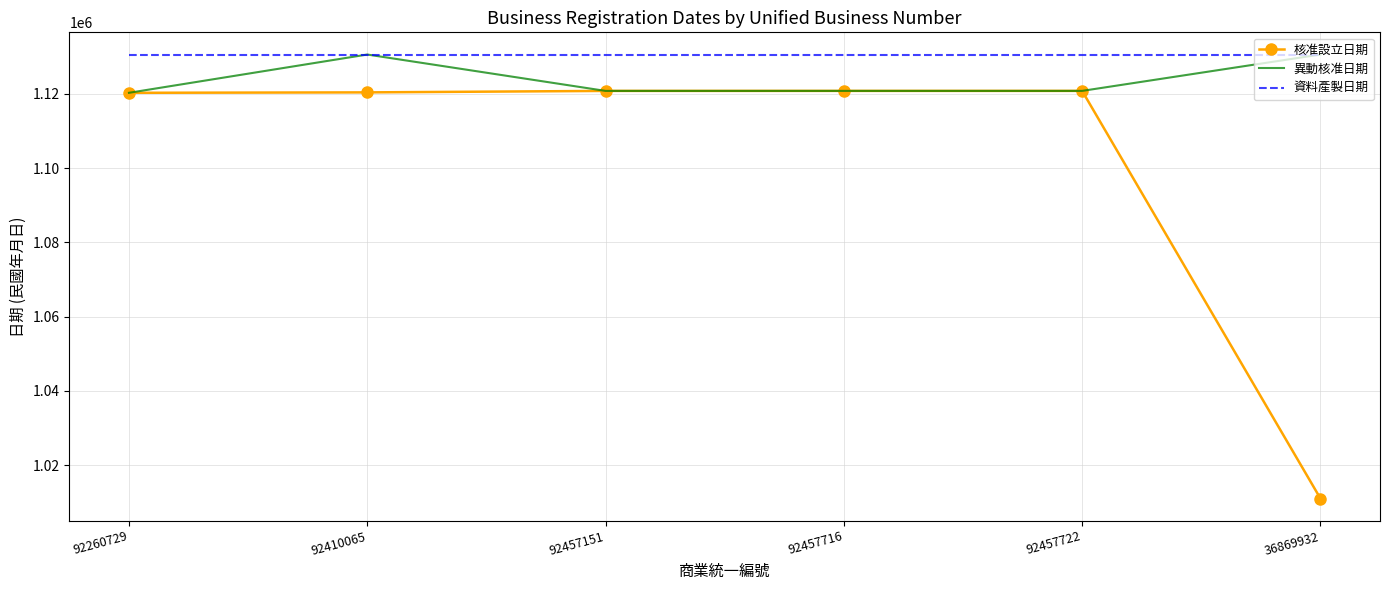

What is the spread (max minus min) of values at 92410065?

10197